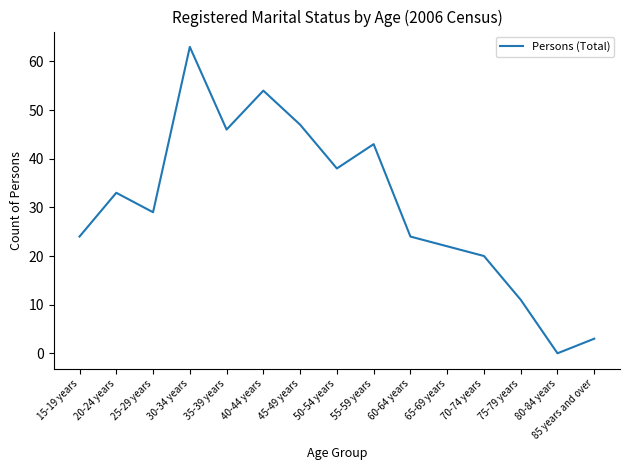

What position from the right is 70-74 years?

4